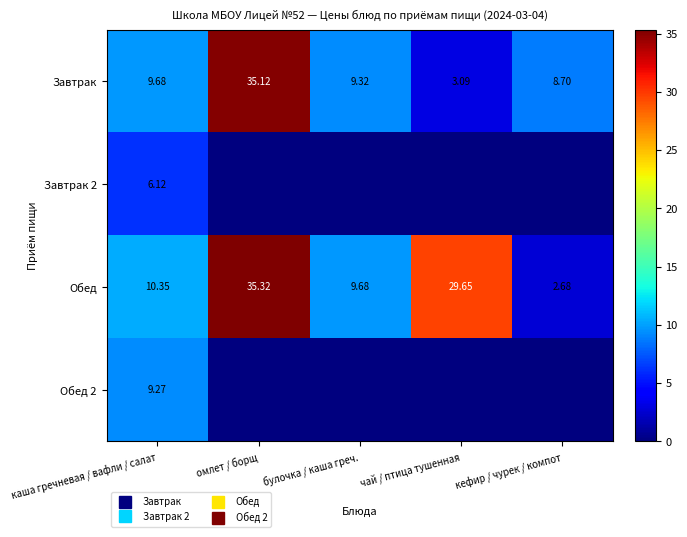

Rank the series at кефир / чурек / компот from highest to lowest value.

Завтрак, Обед, Завтрак 2, Обед 2